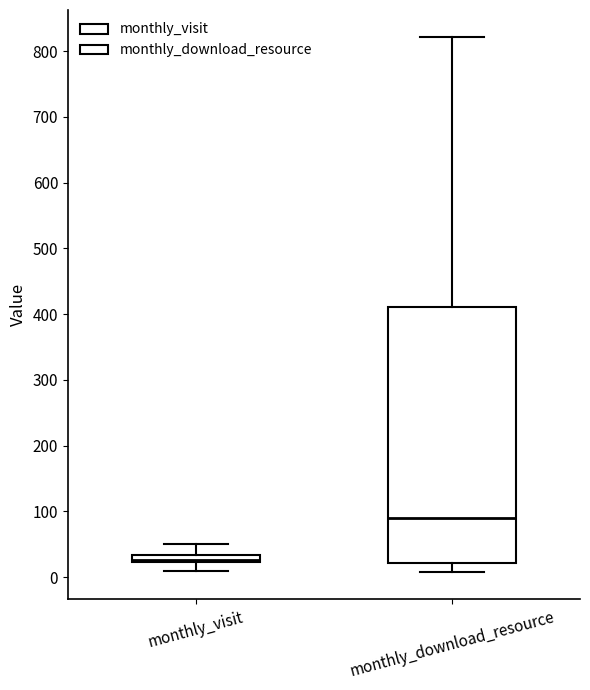

Which box's median line is the lowest?

monthly_visit